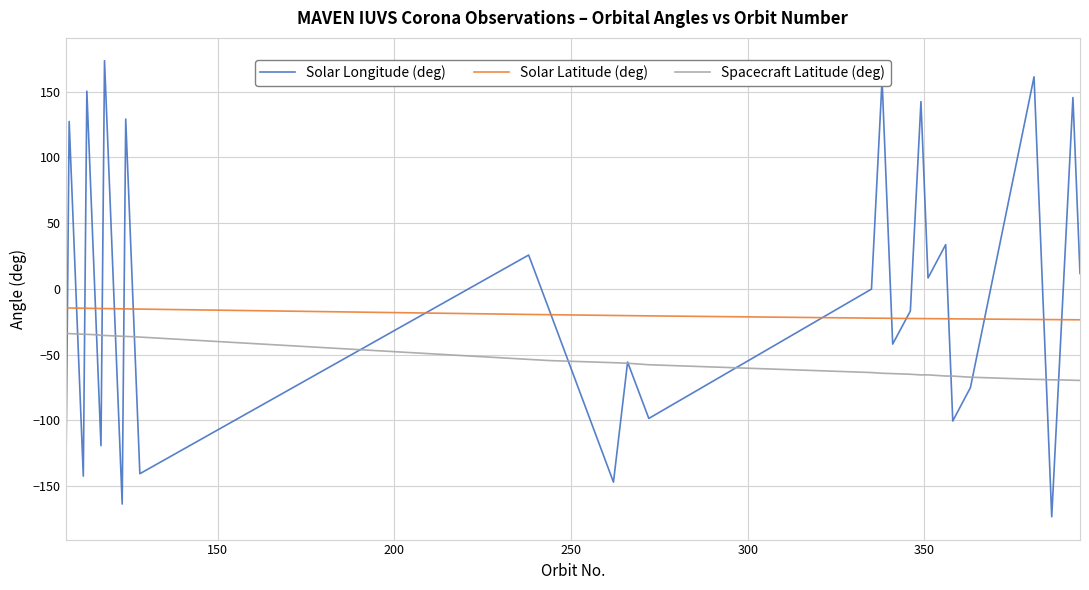

What is the minimum value for Solar Longitude (deg)?

-173.2